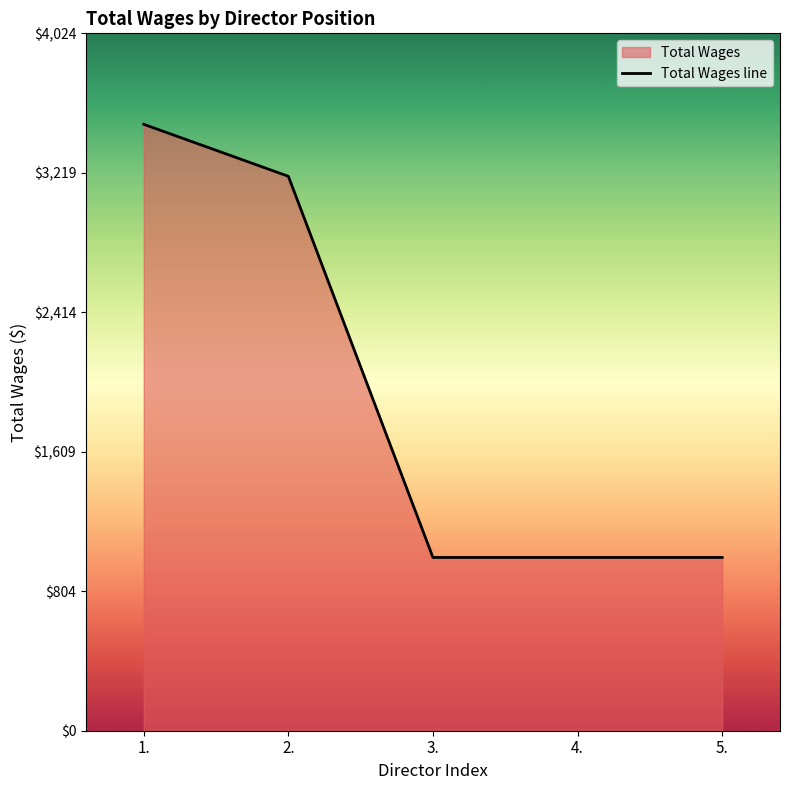

What is the maximum value shown in the chart?

3500